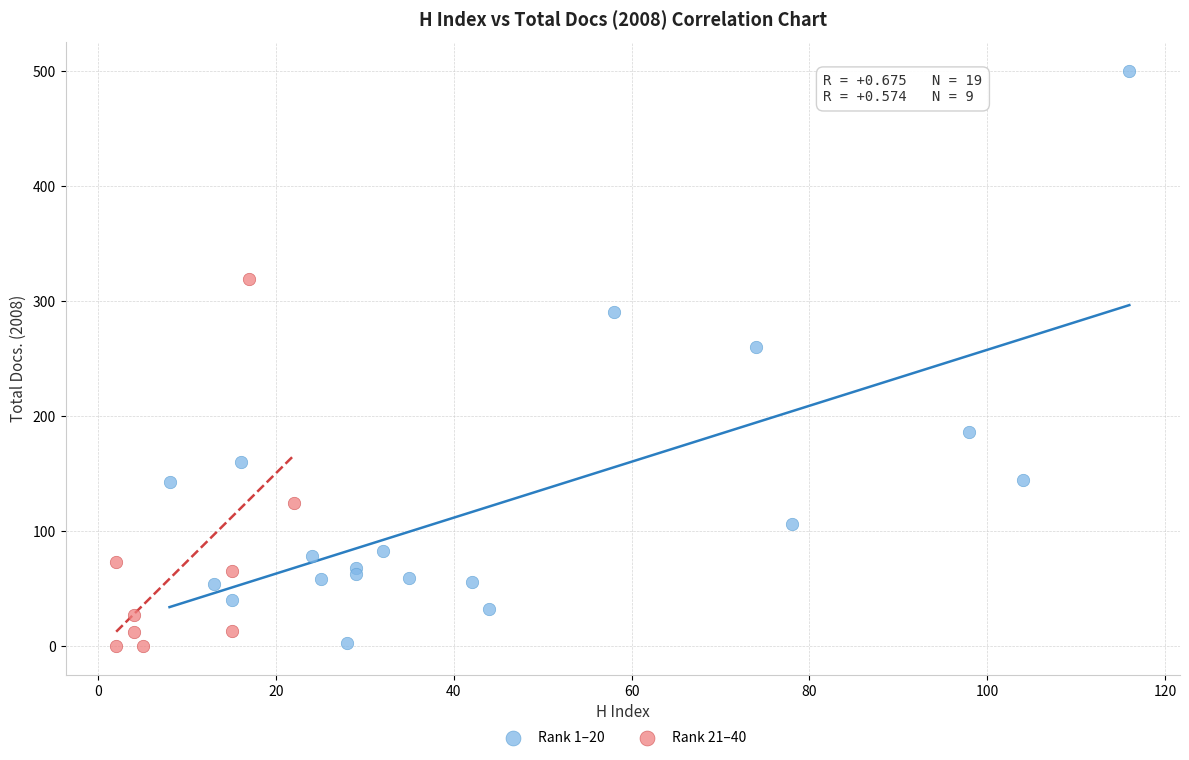

Which series reaches the maximum Y coordinate?

Rank 1–20